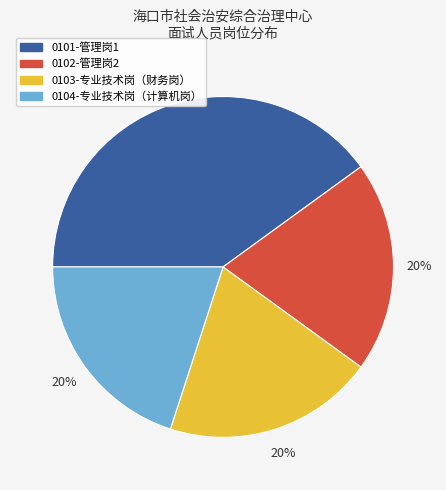

Is it true that 0101-管理岗1 is 46% of the pie?

False